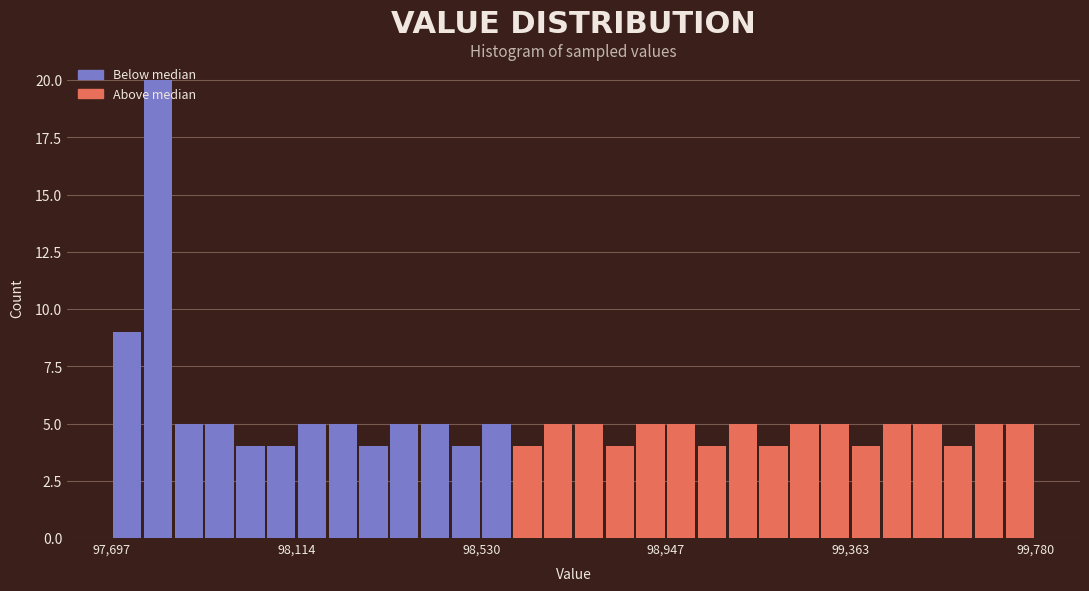

Read against the x-axis, roughly where is the centre of the tallest bar?

97800